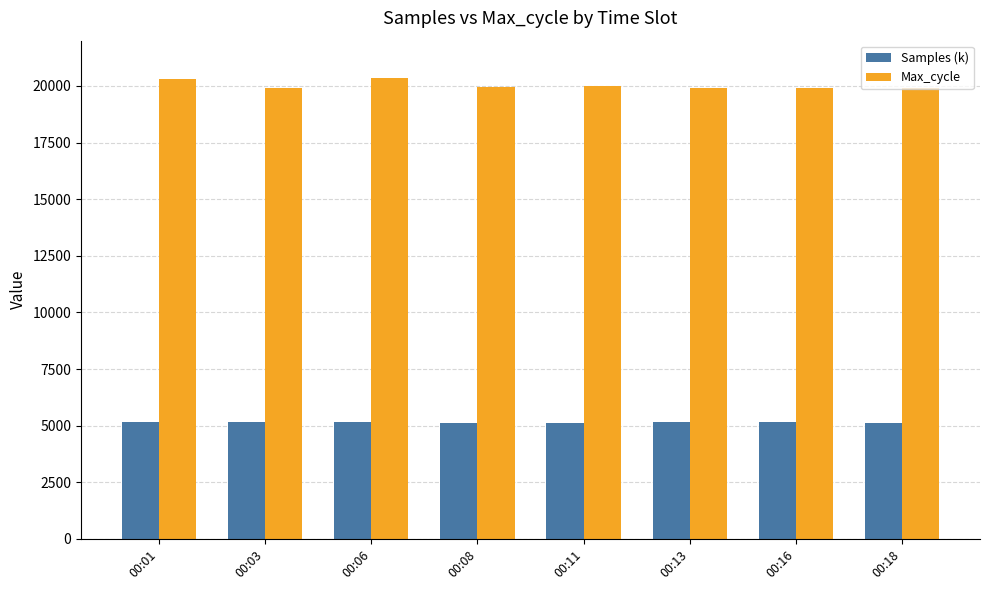

What is the sum of the Max_cycle values at 00:13 and 00:03?

39836.0